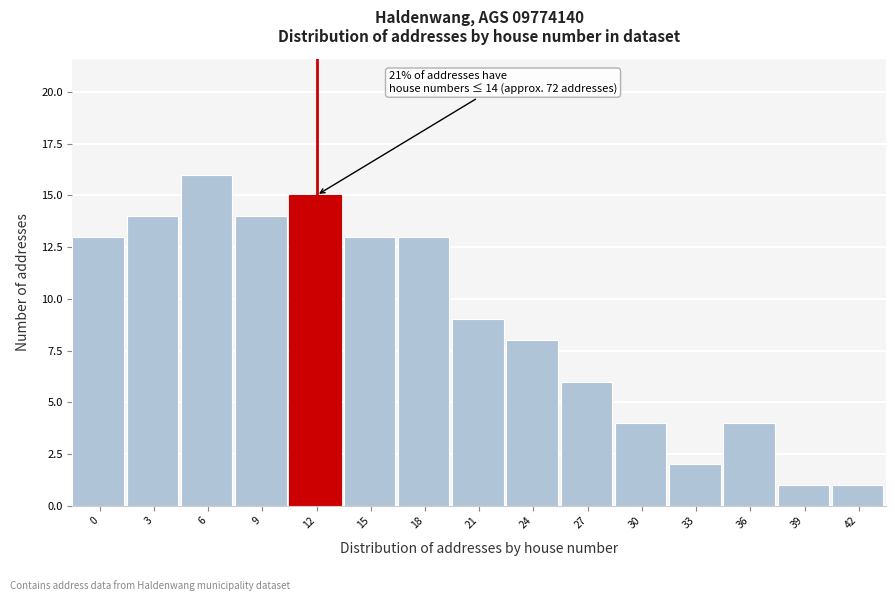

Reading right to left, list all the values displayed in this chart.

1	1	4	2	4	6	8	9	13	13	15	14	16	14	13